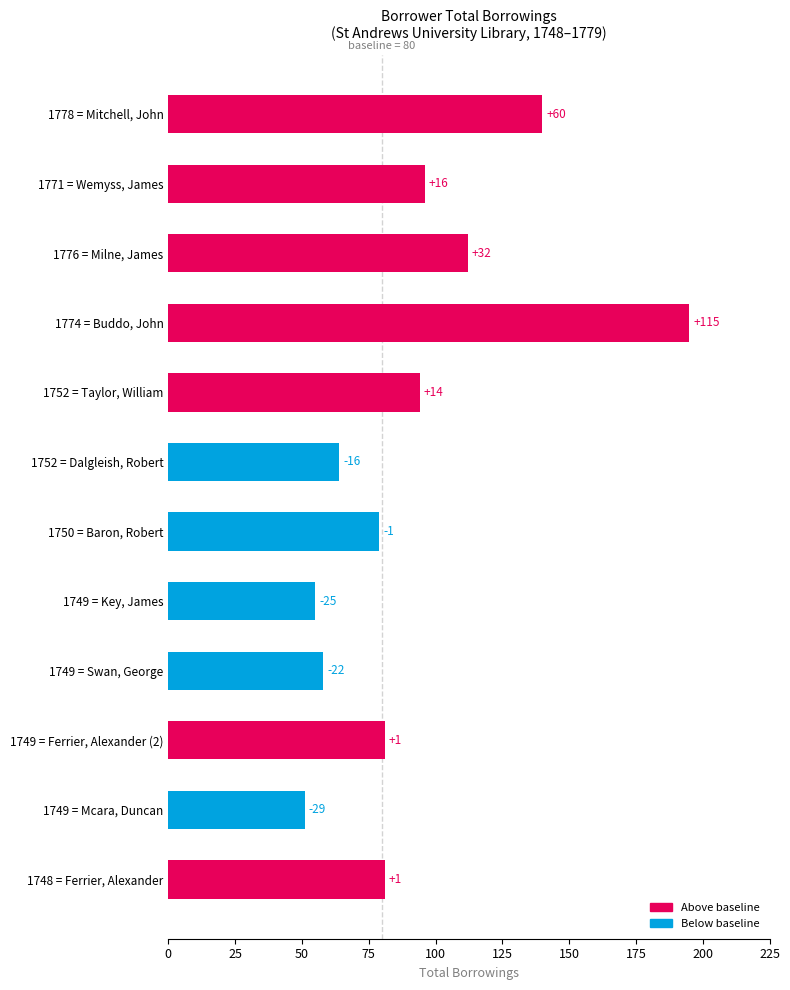

How many bars are there in total?

12